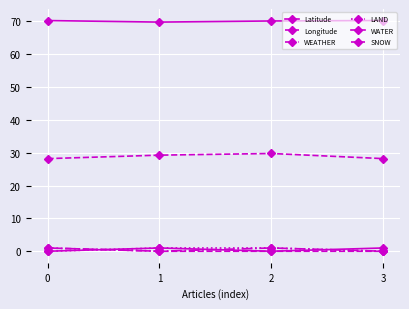

At which category does the chart reach its minimum across all series?

1